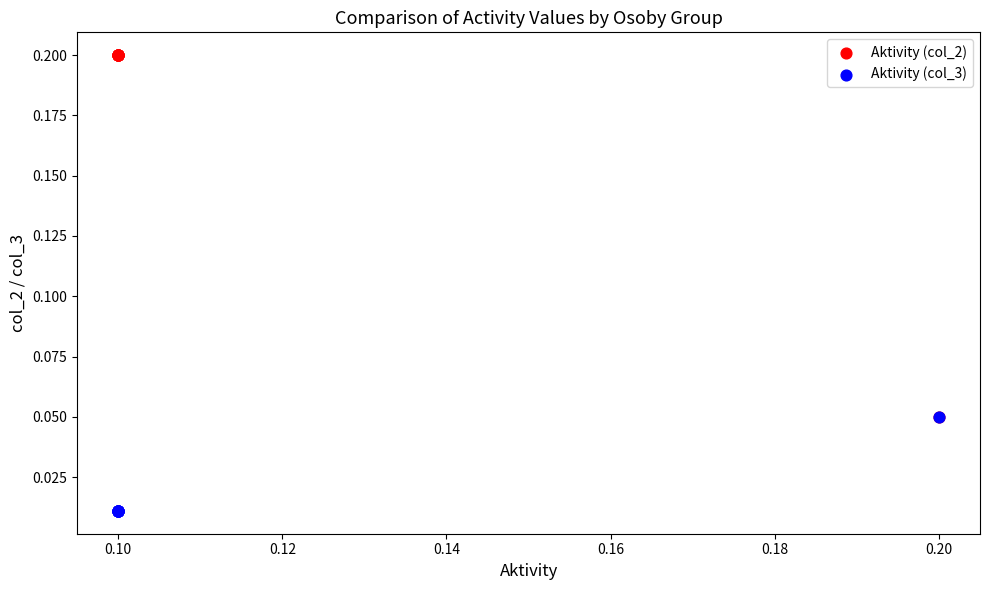

What are all the series names shown in the legend?

Aktivity (col_2), Aktivity (col_3)